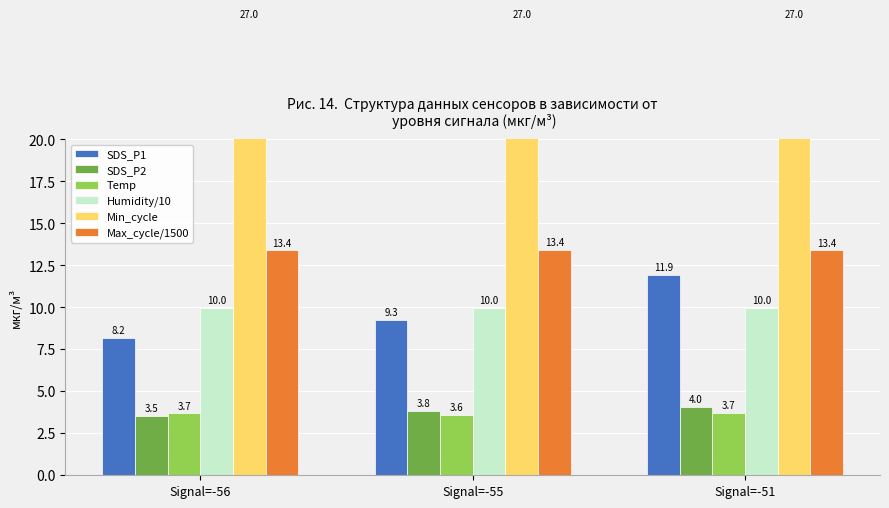

What is the minimum value for Max_cycle/1500?

13.4